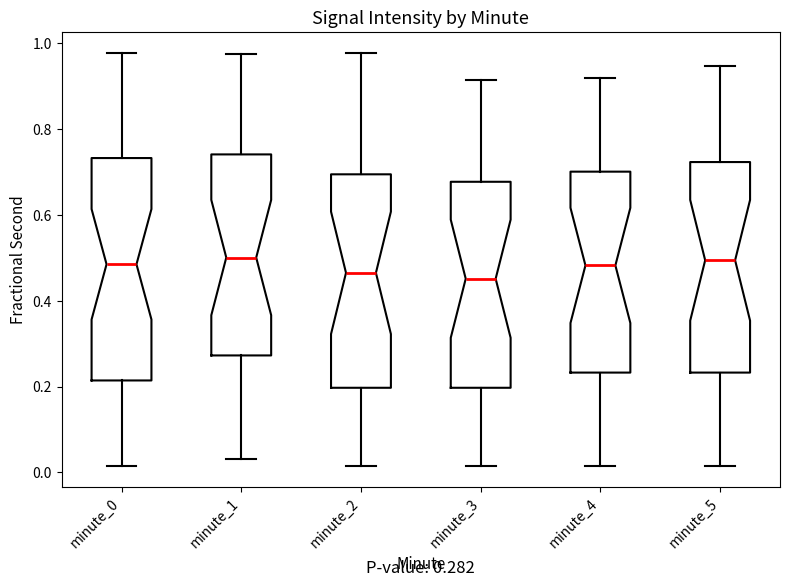

Comparing the boxes themselves (not the whiskers), which one is the tallest?

minute_0